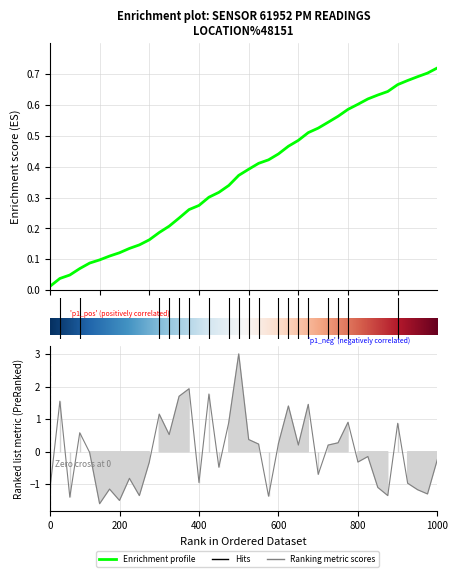

How many data points are less than 0?

21